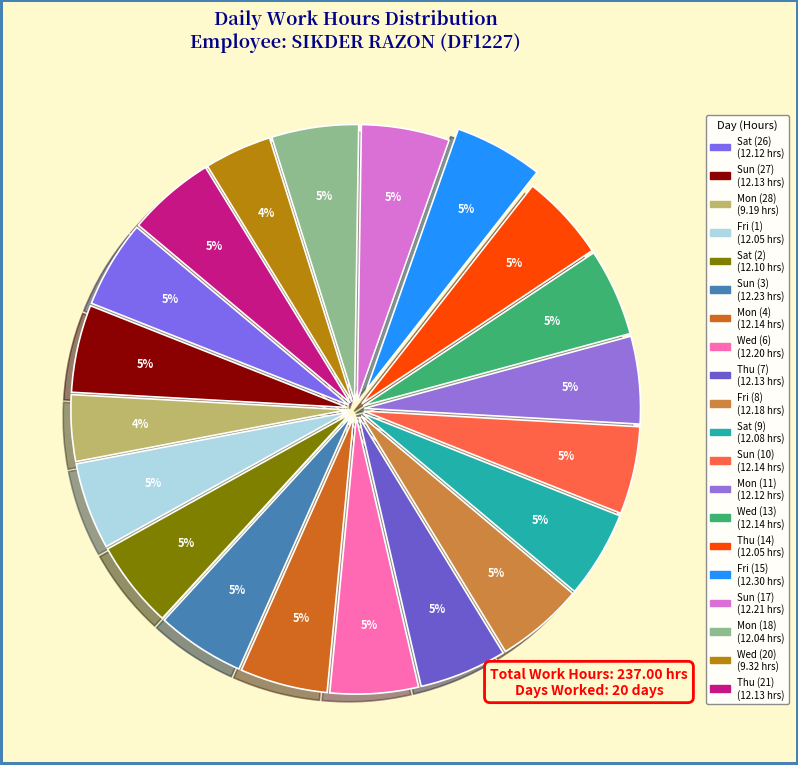

The Mon (18) slice represents 5% of the pie. True or false?

True